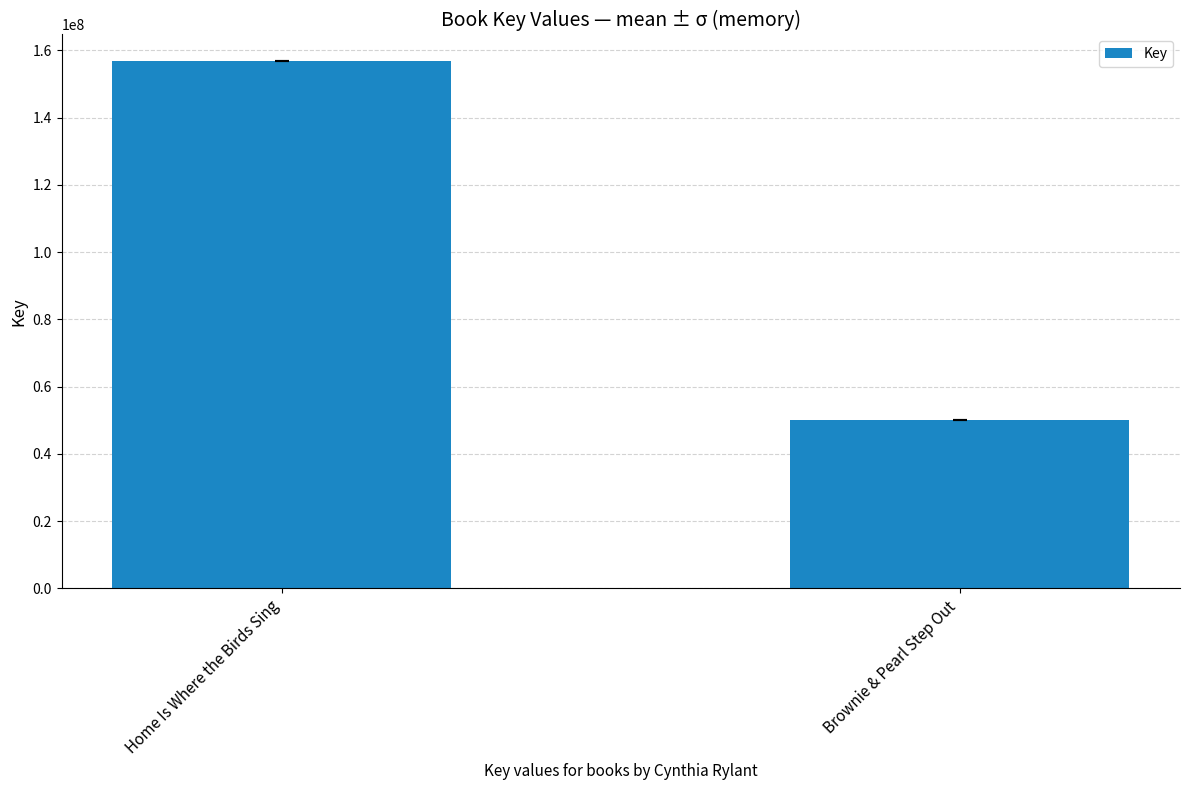

Where is the data nearest to the value 103432561?

Brownie & Pearl Step Out